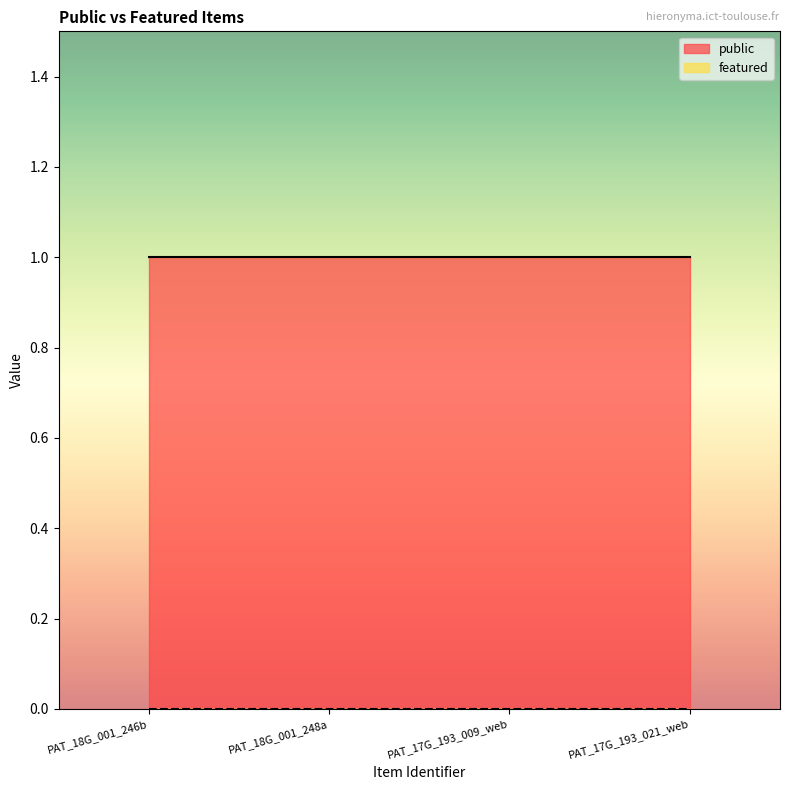

Which label corresponds to the largest value in the chart?

PAT_18G_001_246b